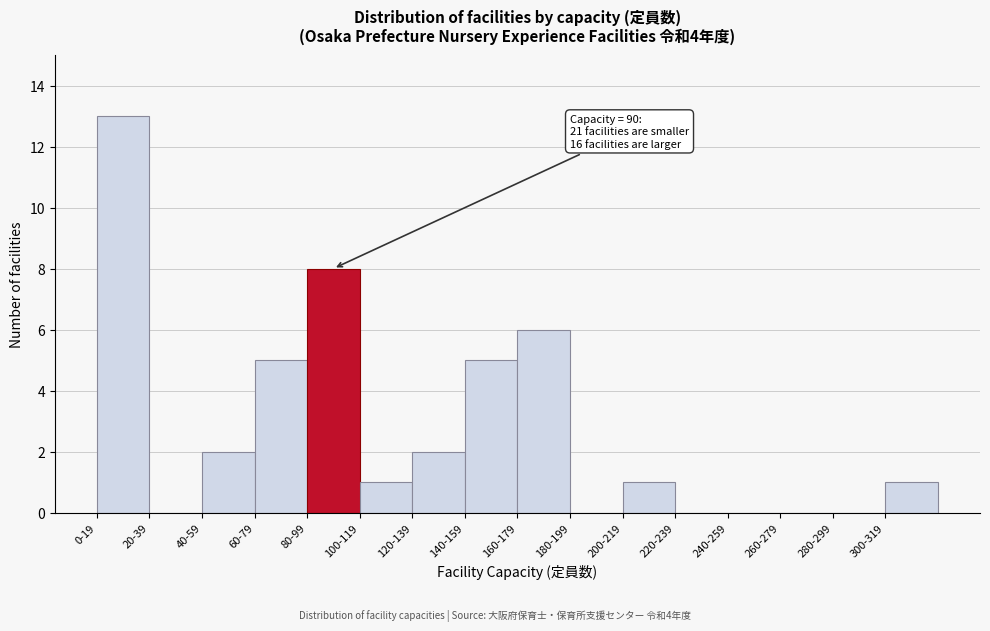

Reading left to right, list all the values displayed in this chart.

0-19=13	20-39=0	40-59=2	60-79=5	80-99=8	100-119=1	120-139=2	140-159=5	160-179=6	180-199=0	200-219=1	220-239=0	240-259=0	260-279=0	280-299=0	300-319=1